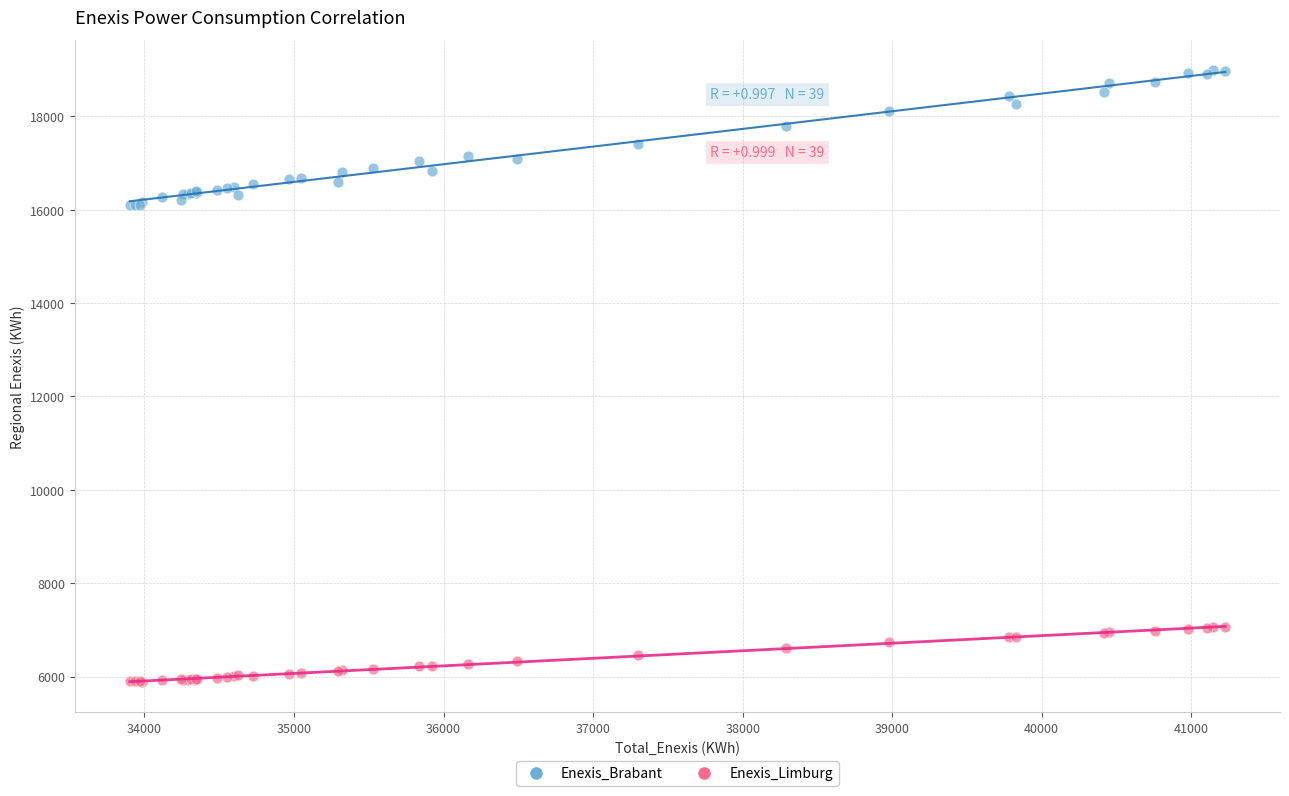

What is the X range (max minus min) for the scatter plot?

7325